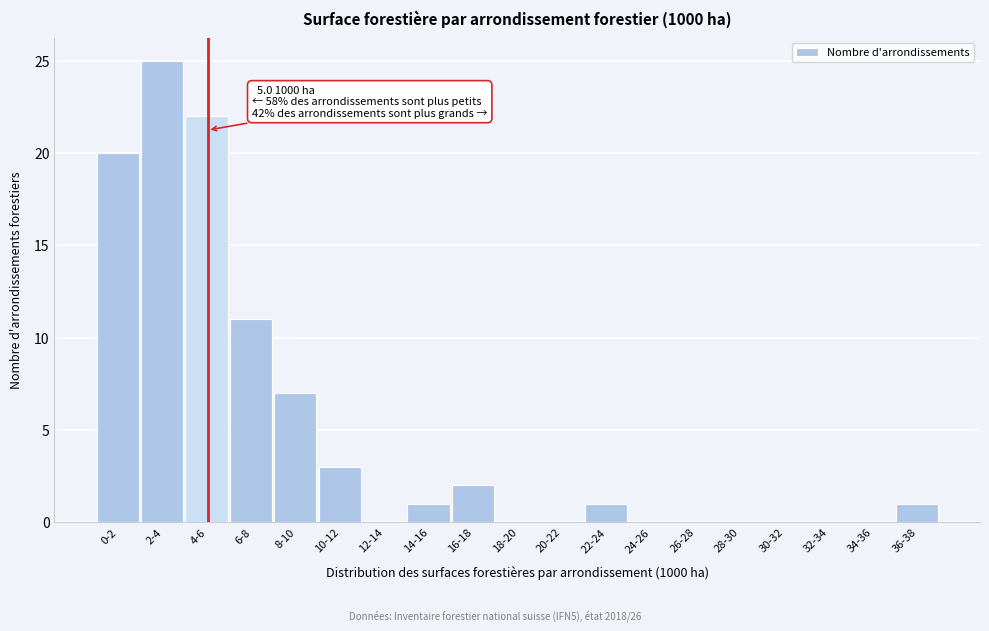

Reading right to left, transcribe all the data shown in this chart.

36-38=1	34-36=0	32-34=0	30-32=0	28-30=0	26-28=0	24-26=0	22-24=1	20-22=0	18-20=0	16-18=2	14-16=1	12-14=0	10-12=3	8-10=7	6-8=11	4-6=22	2-4=25	0-2=20